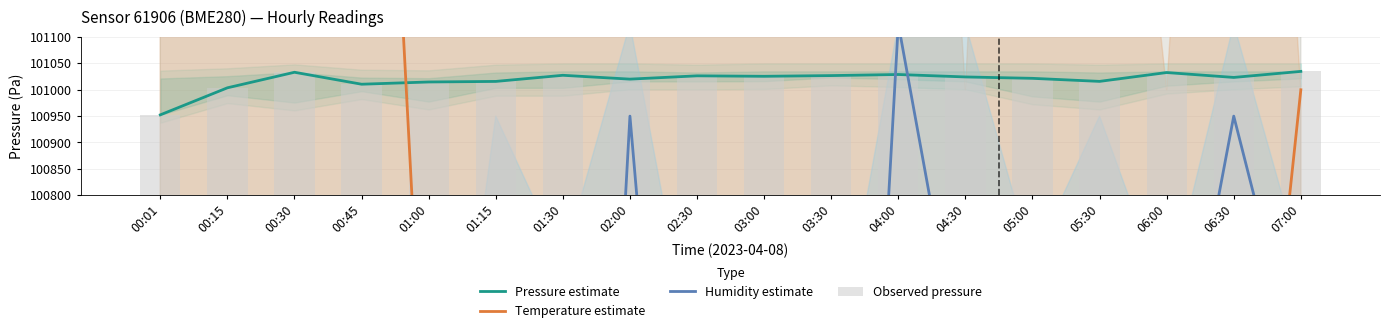

Is the value of Observed pressure at 03:00 greater than the value of Temperature estimate at 06:00?

No